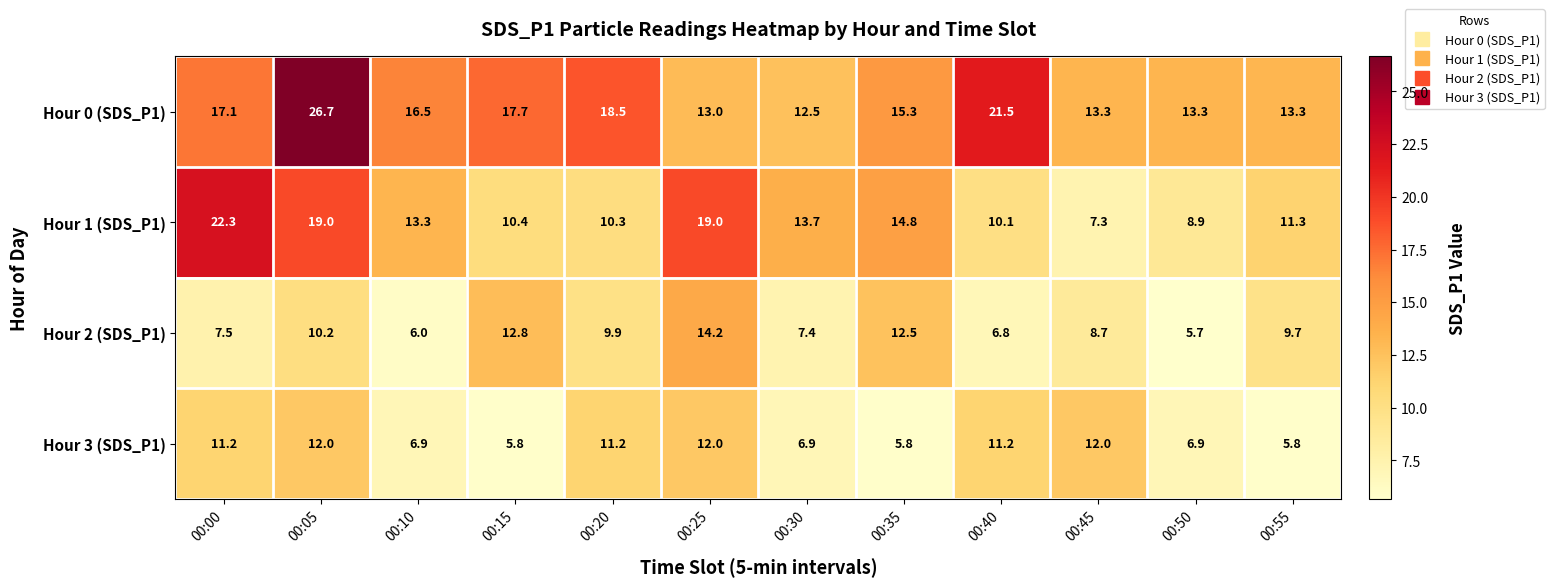

What is the sum of all Hour 0 (SDS_P1) values?

198.7